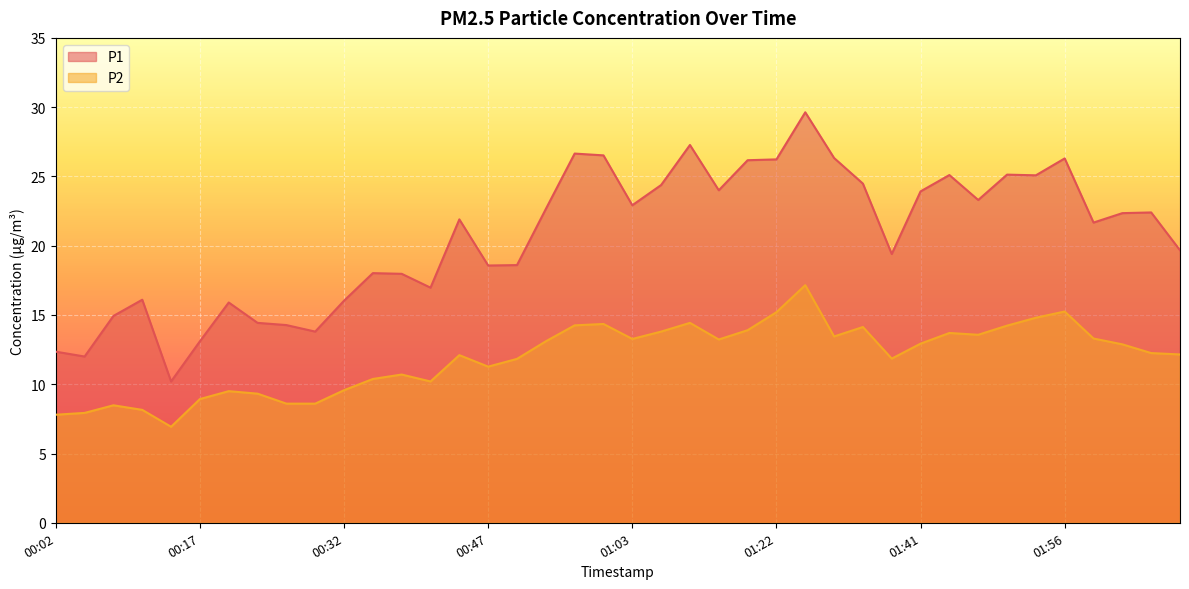

How many data points in P1 are above 22?

20